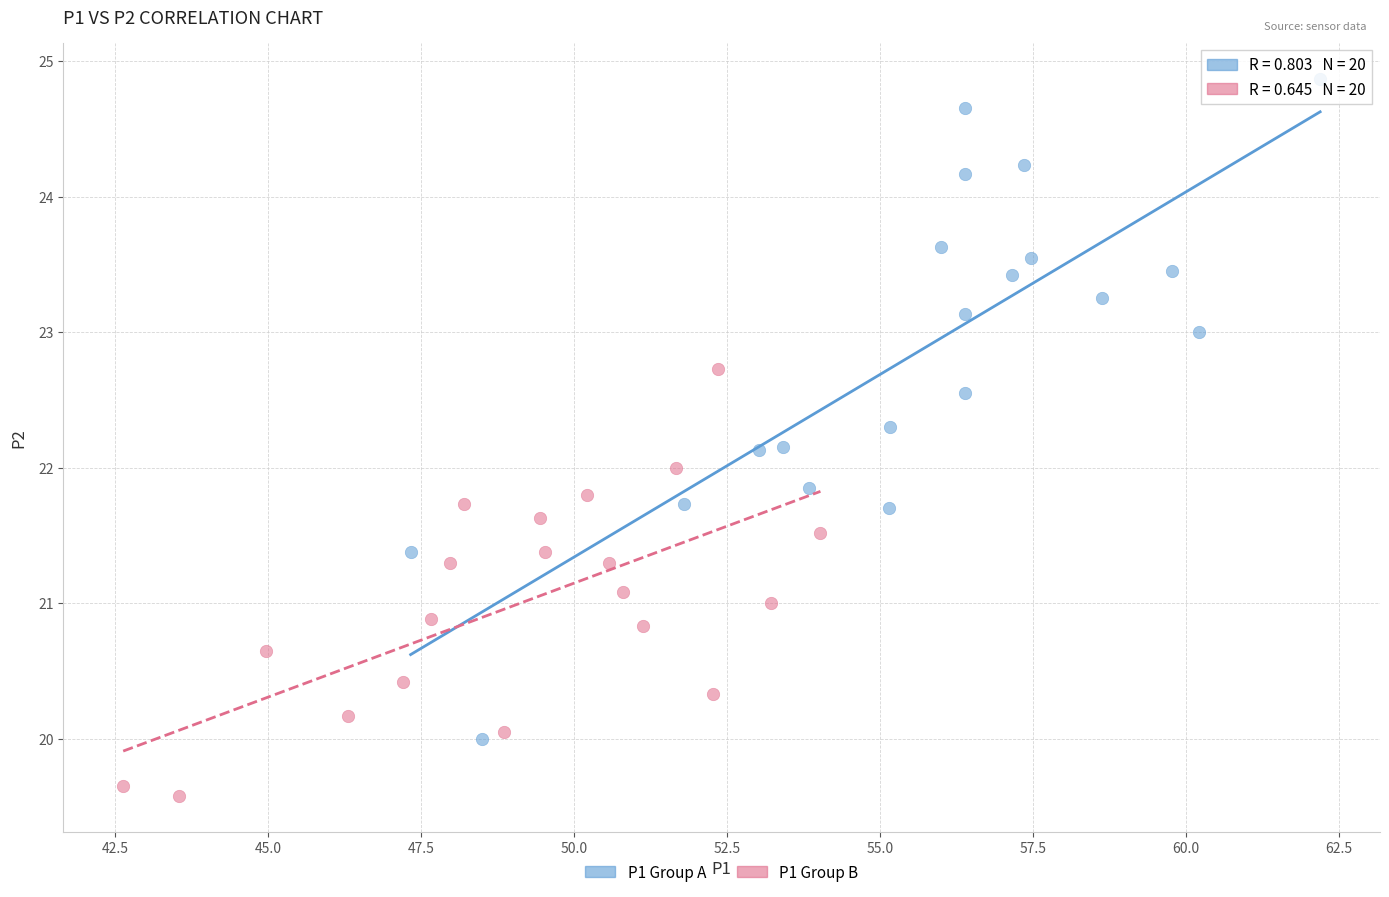

Which series has the largest Y range (max minus min)?

P1 Group A